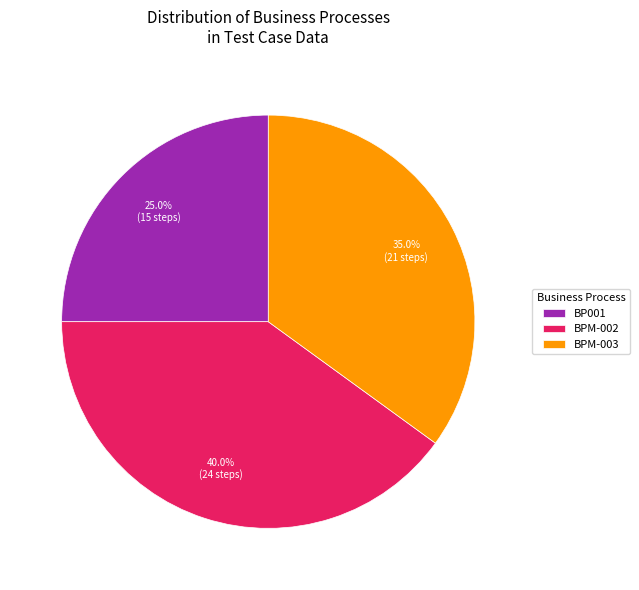

What percentage is the BP001 slice, to the nearest percent?

25%